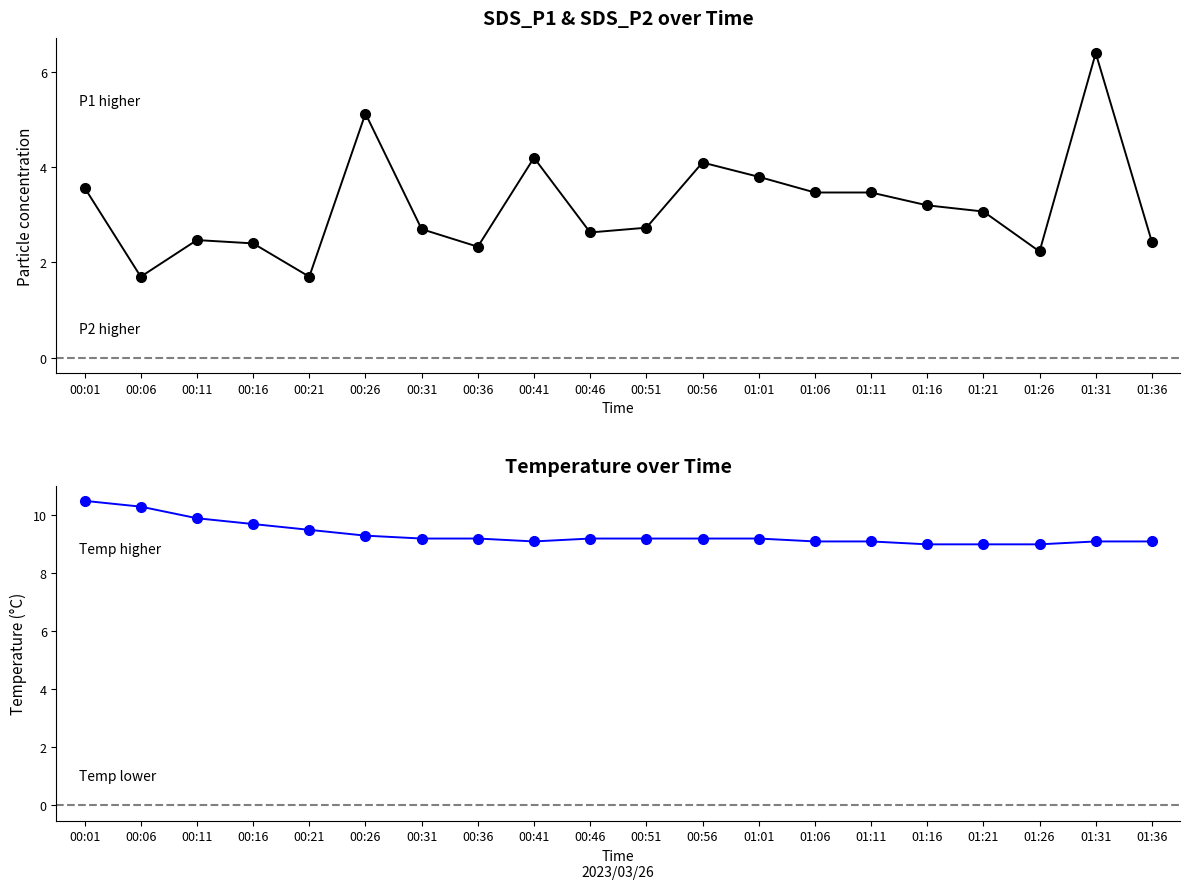

Count the number of data series in this chart.

2